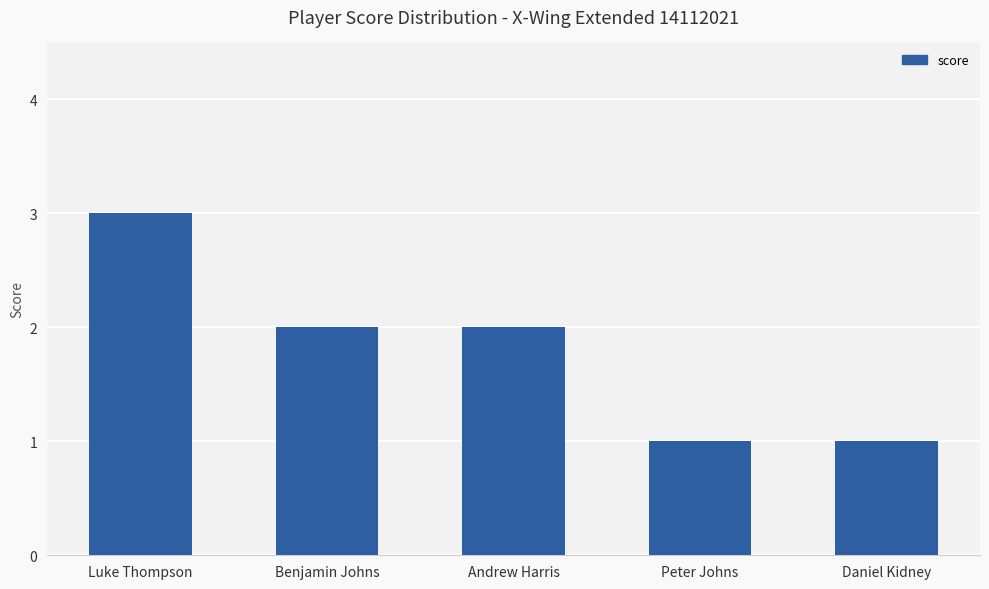

What is the label of the 3rd bar from the left?

Andrew Harris